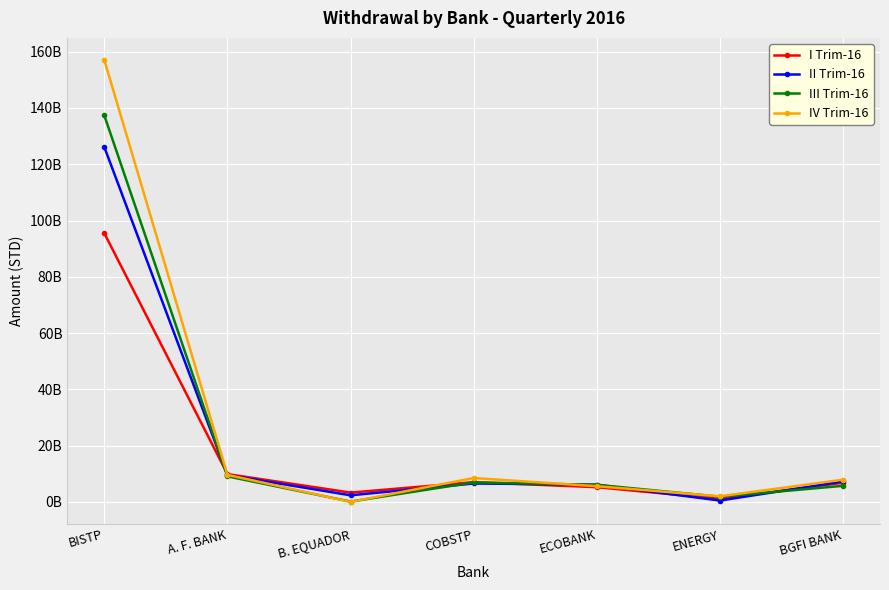

What is the difference between the second highest and second lowest values in the II Trim-16 series?

7203200000